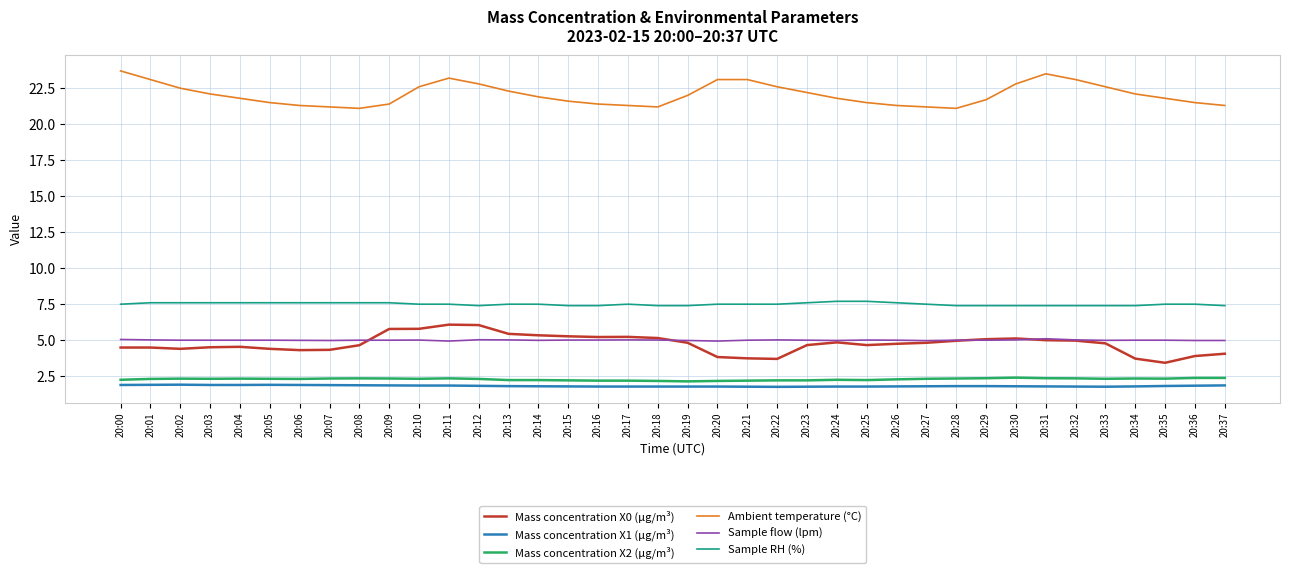

What is the difference between the maximum and minimum values in the Mass concentration X2 (μg/m³) series?

0.3